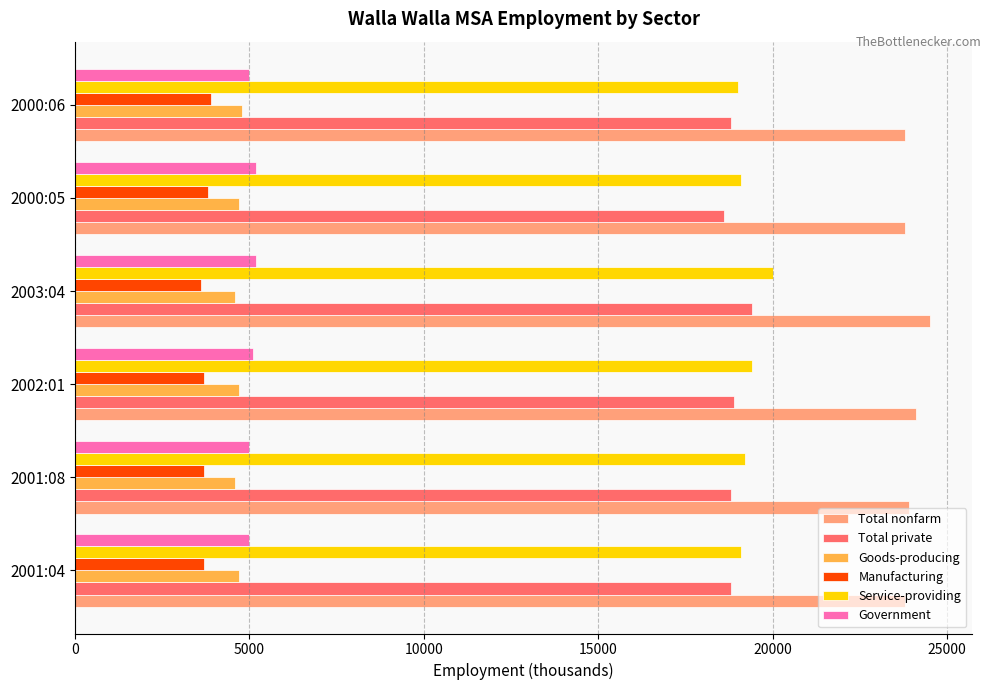

What is the sum of all Manufacturing values?

22400